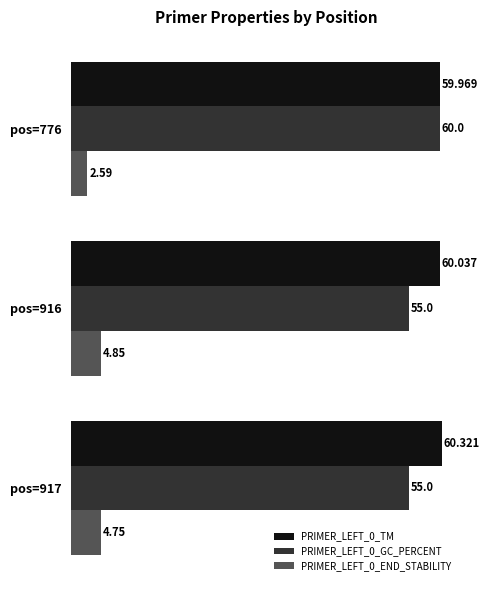

How many values in the PRIMER_LEFT_0_END_STABILITY series exceed 4?

2